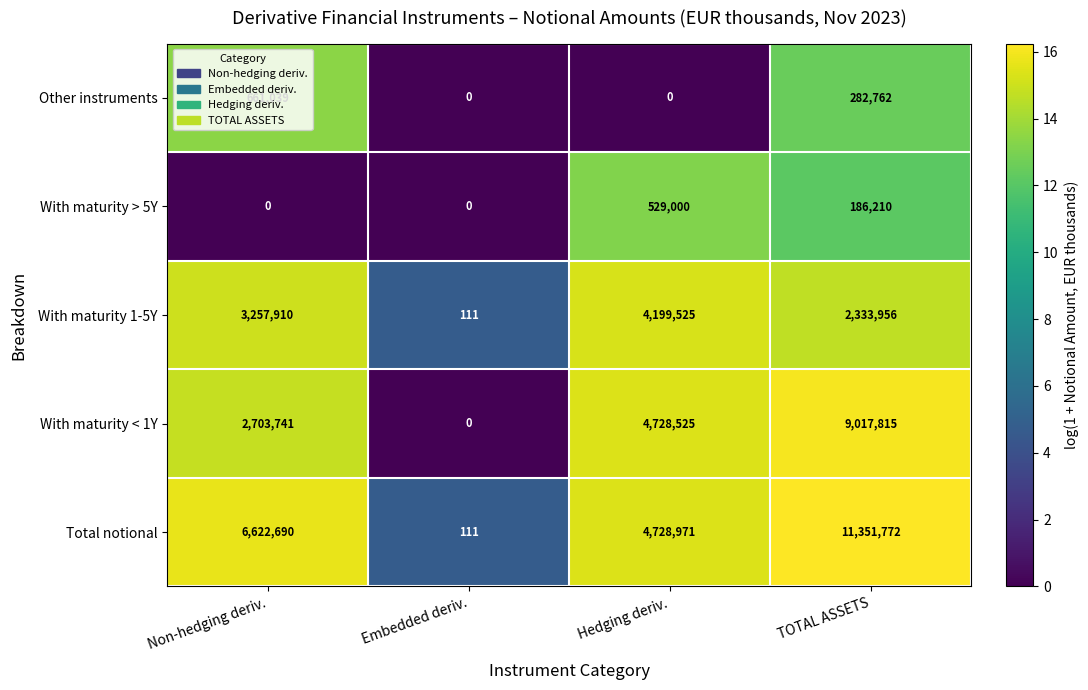

What is the total value across all series at Hedging deriv.?

14186021